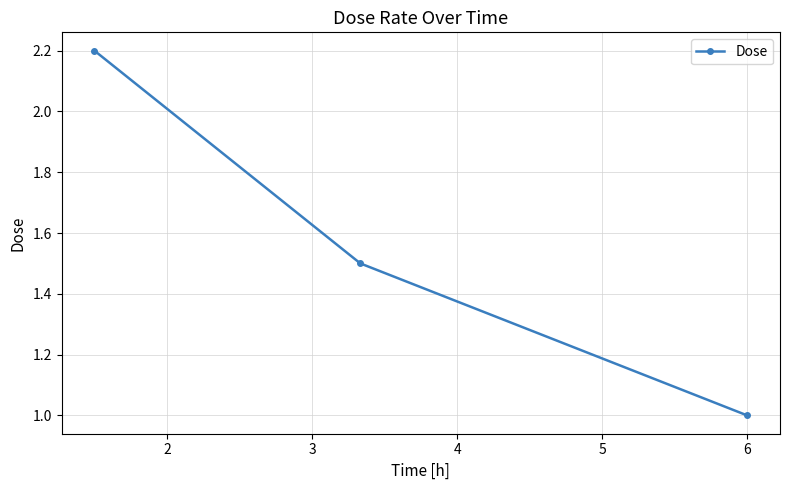

What is the minimum value shown in the chart?

1.0